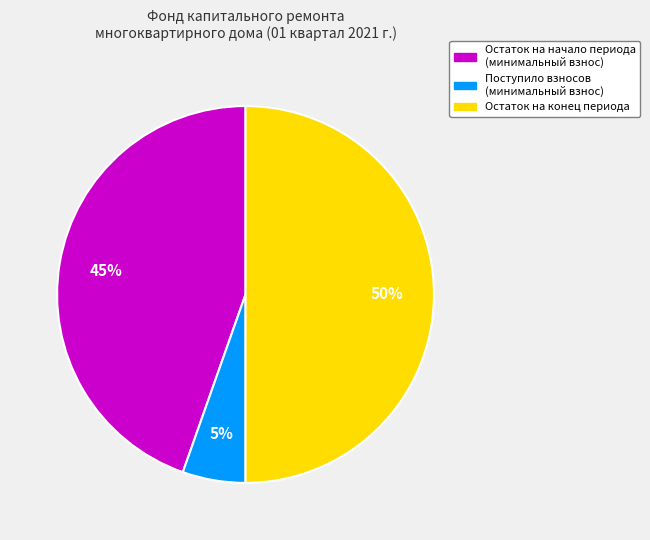

To the nearest percent, what is the difference between the largest and smallest slice percentages?

45%